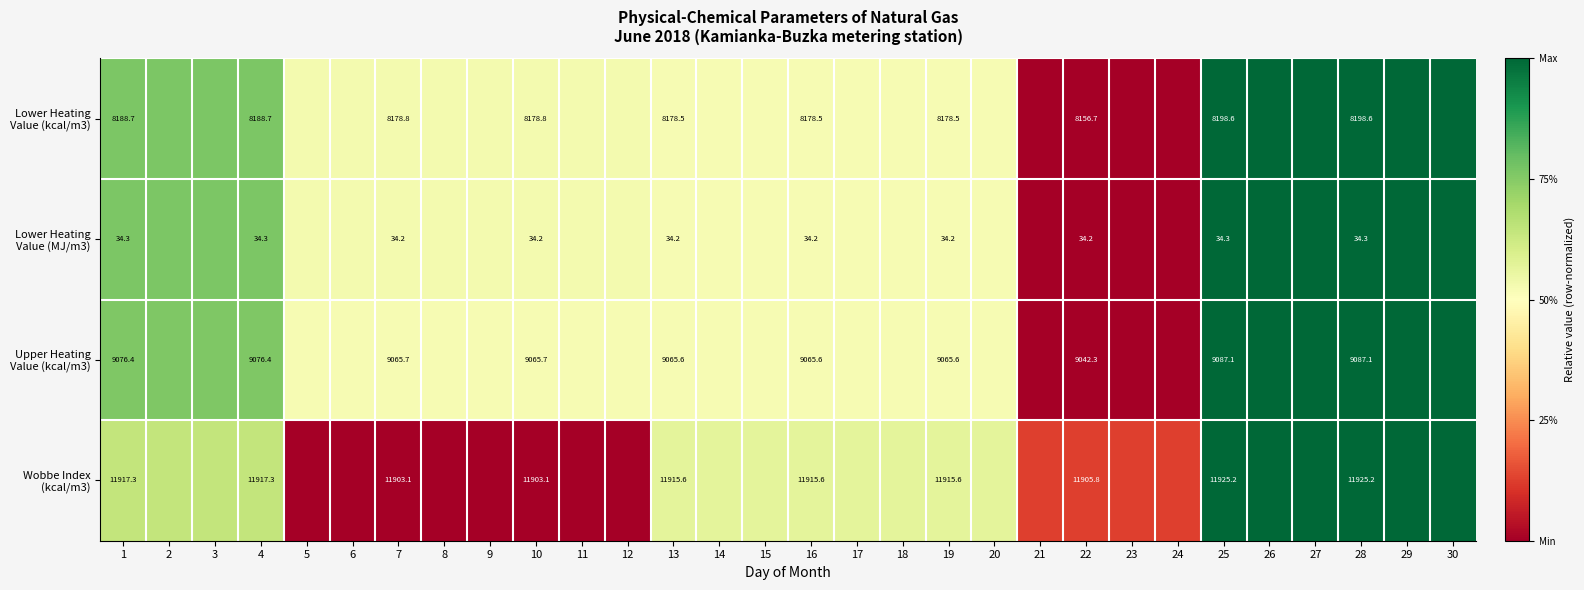

Which series has the widest spread of values?

Lower Heating Value (kcal/m3)